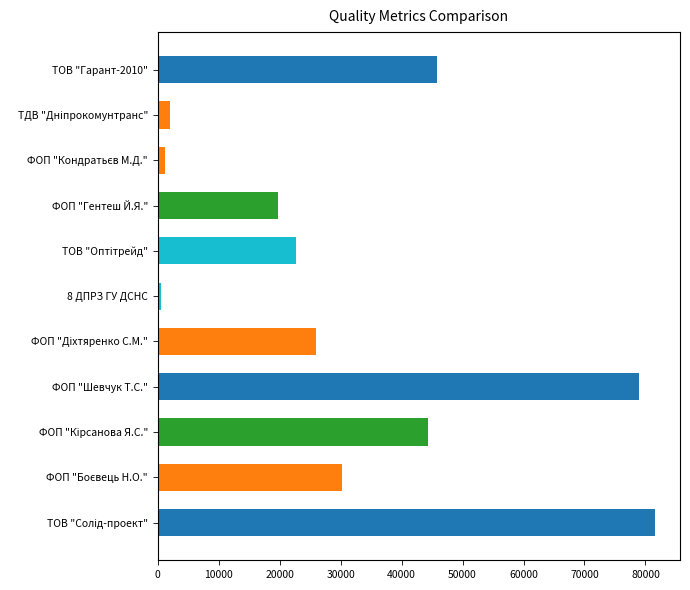

What is the difference between the second highest and second lowest values?

77767.0